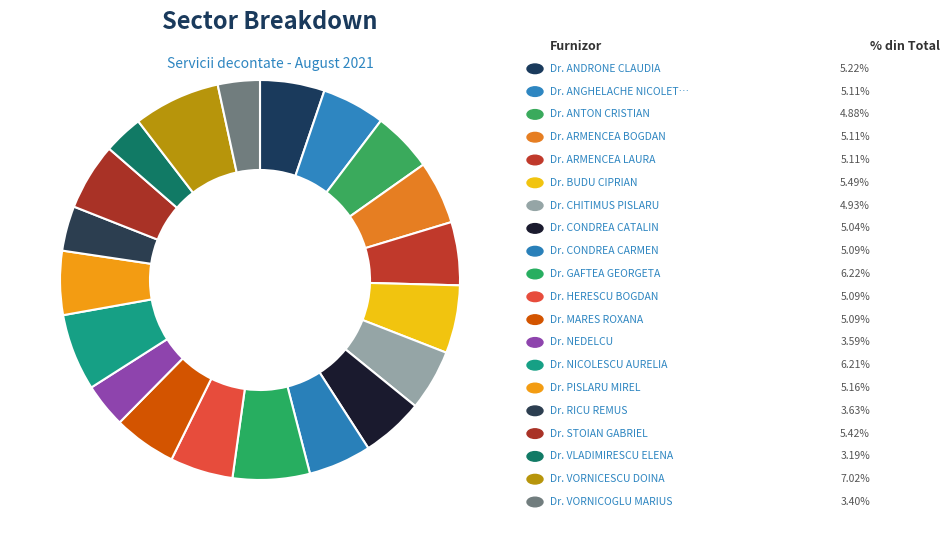

How many segments does this pie chart have?

20